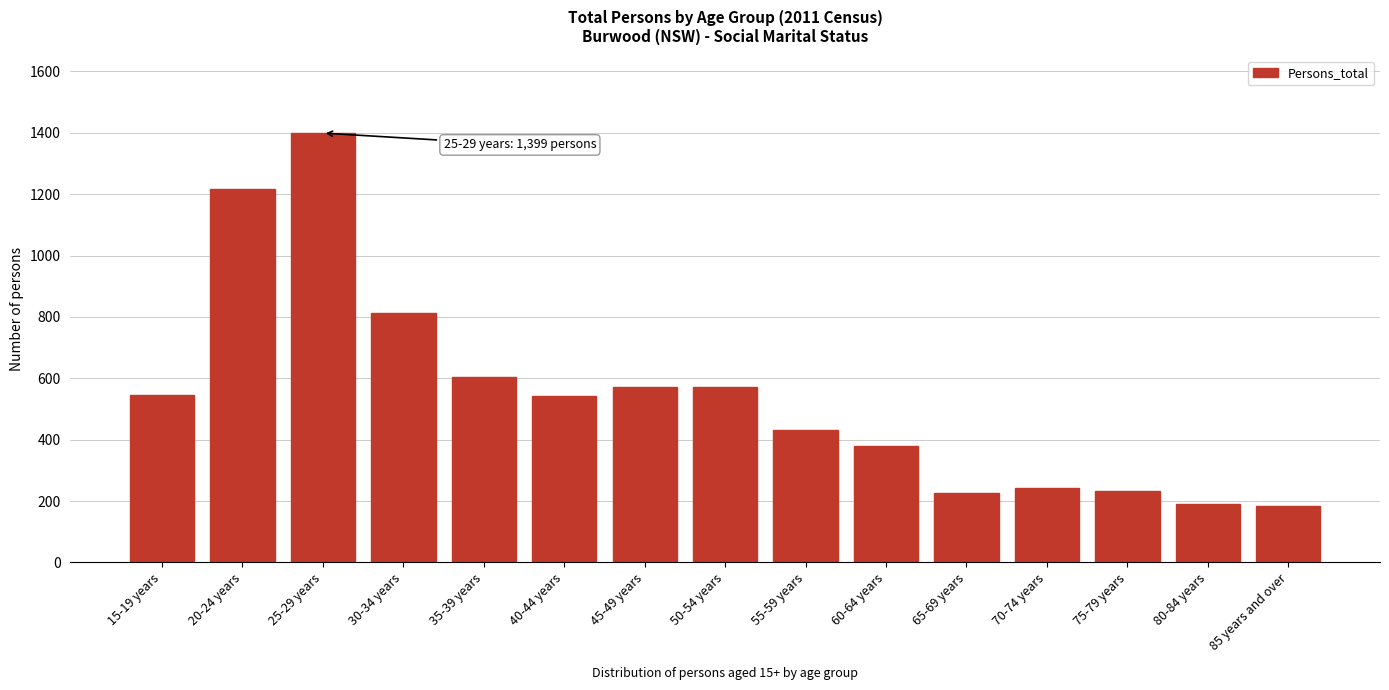

What is the label of the 7th bar from the right?

55-59 years